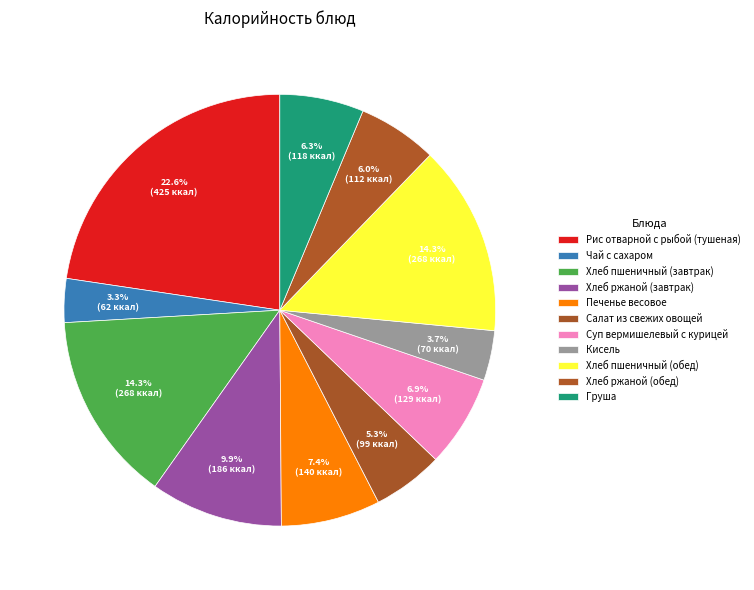

Count the number of slices in the pie.

11